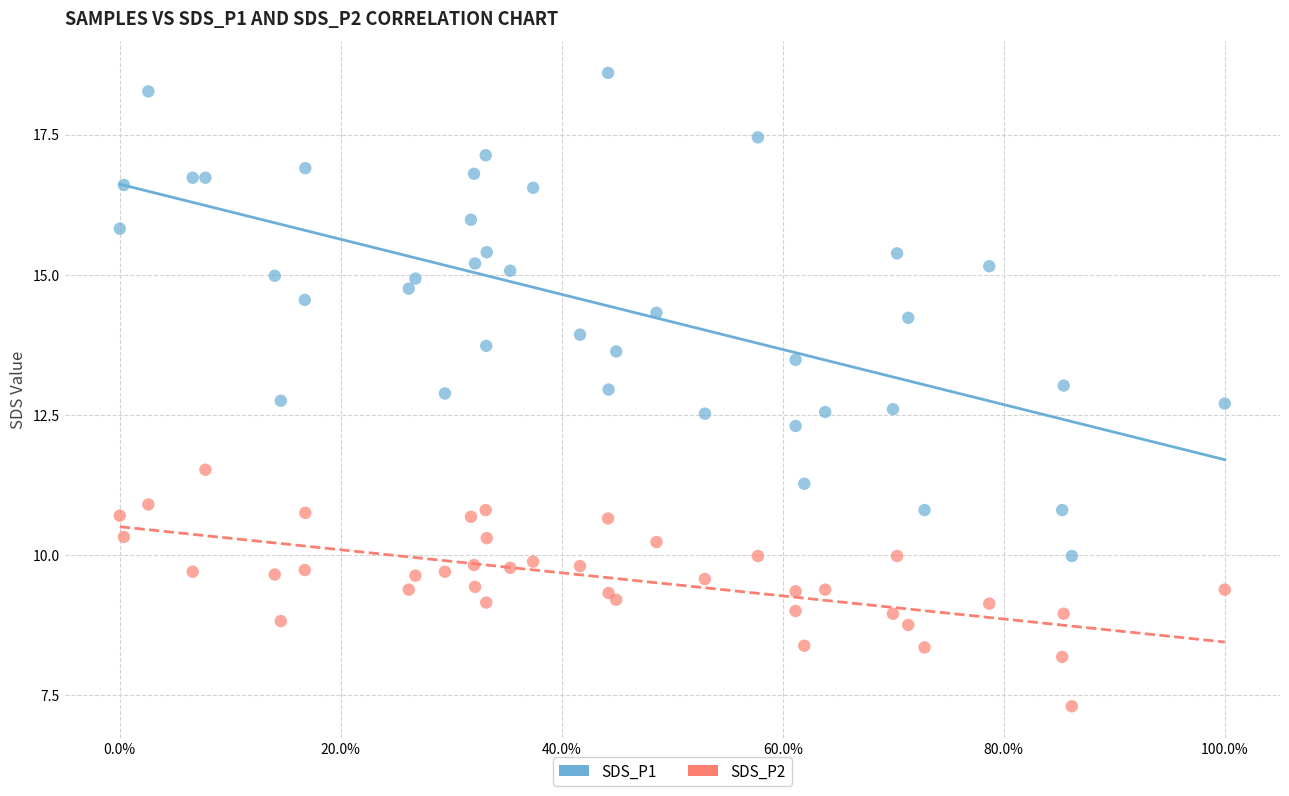

Which series contains the highest Y value?

SDS_P1